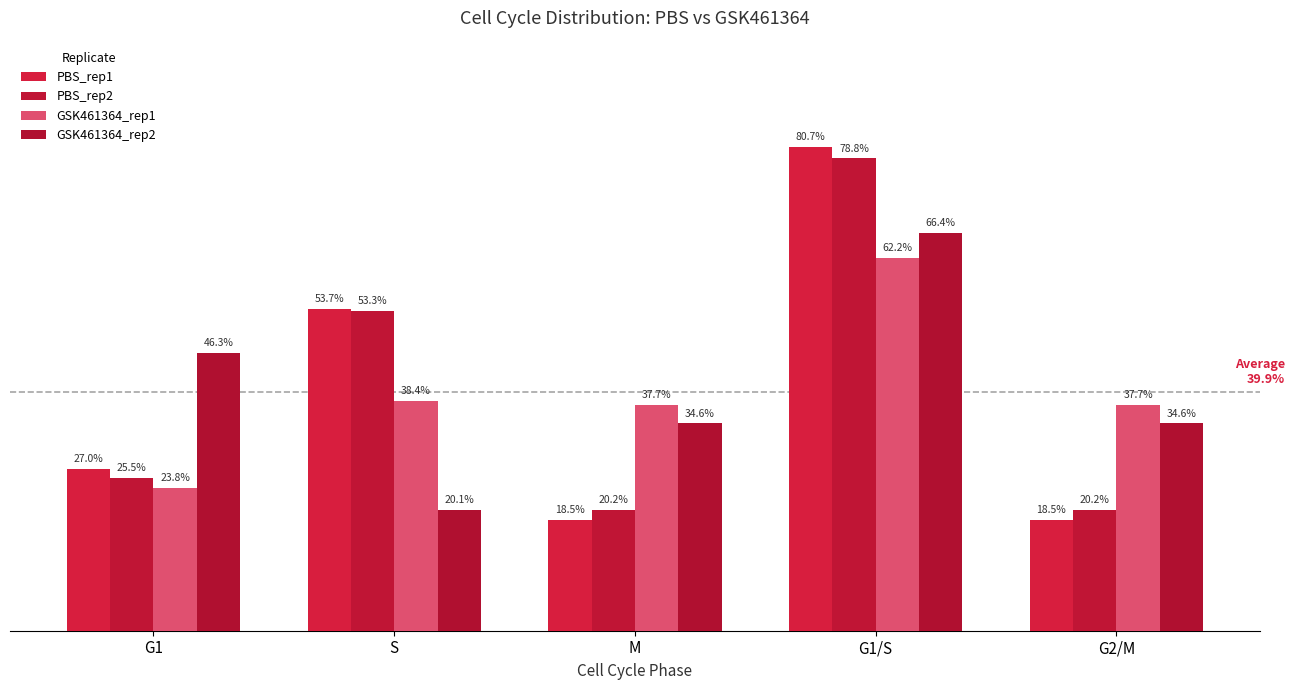

Does the chart contain stacked bars?

No